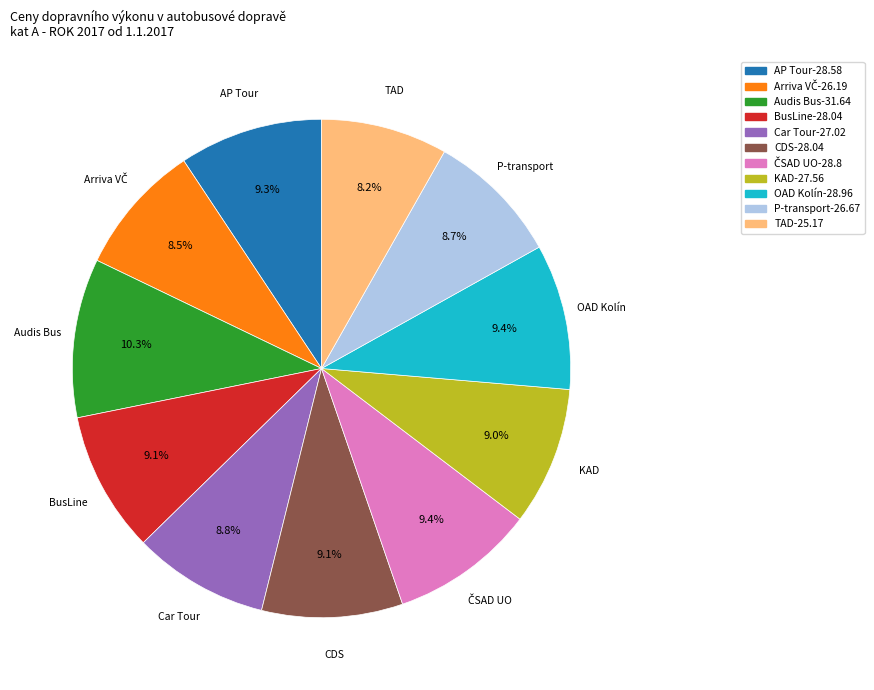

Does Car Tour account for over 50% of the chart?

No